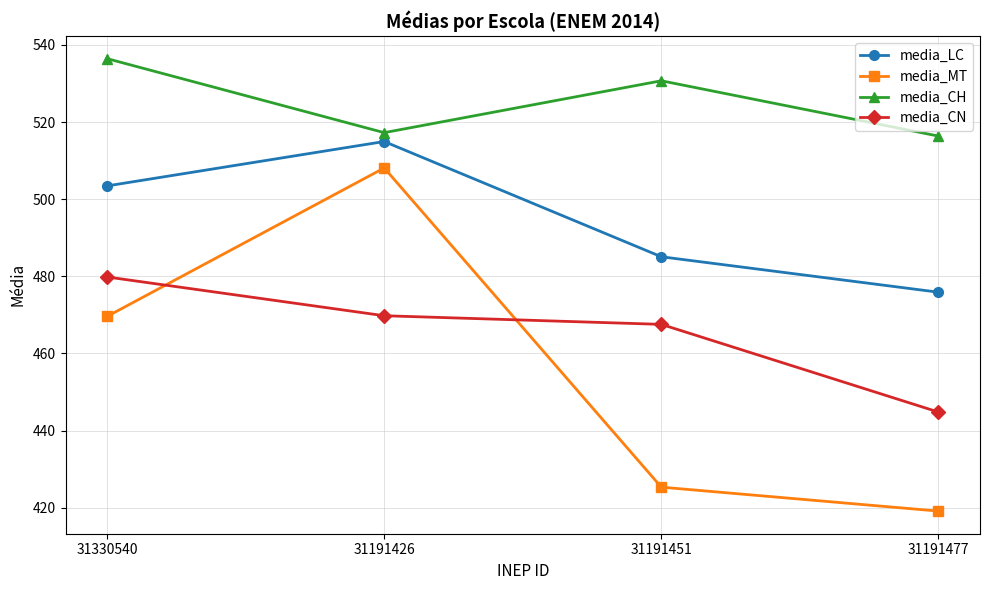

Does the chart display data point markers on the line(s)?

Yes